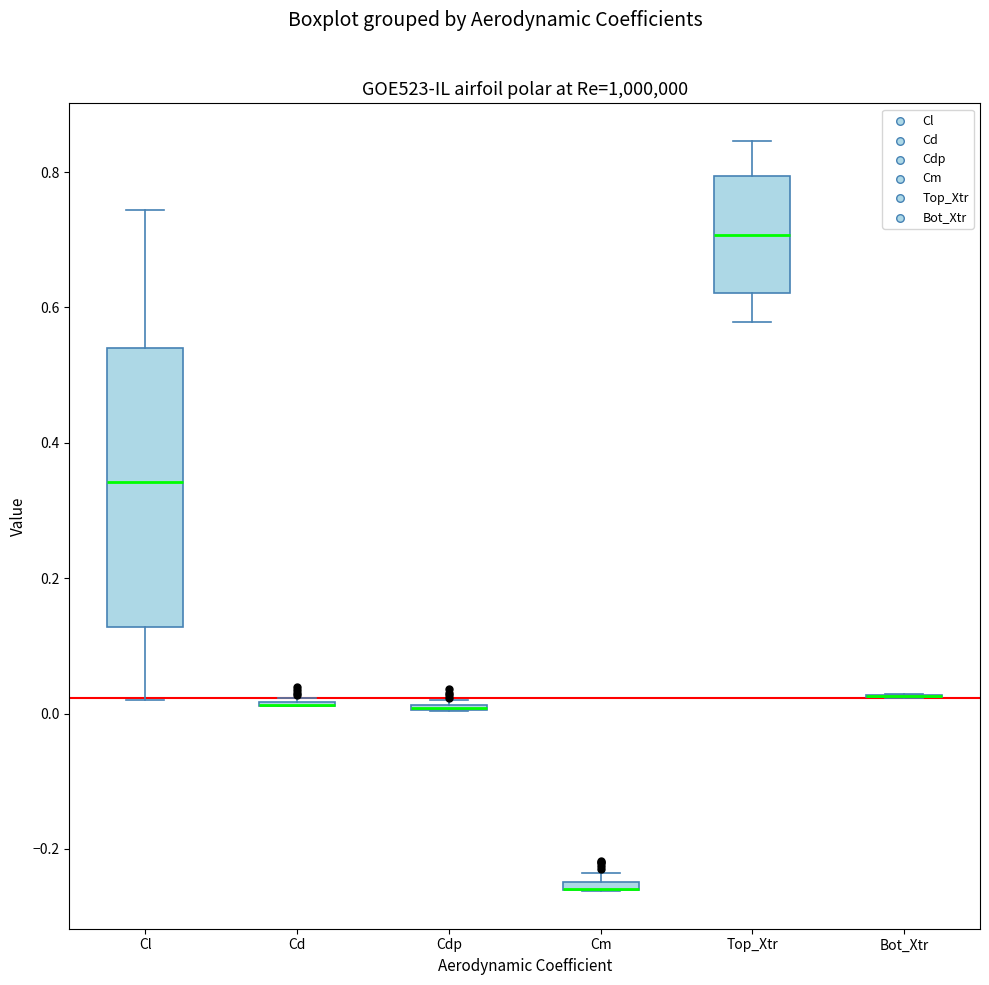

Comparing the boxes themselves (not the whiskers), which one is the tallest?

Cl